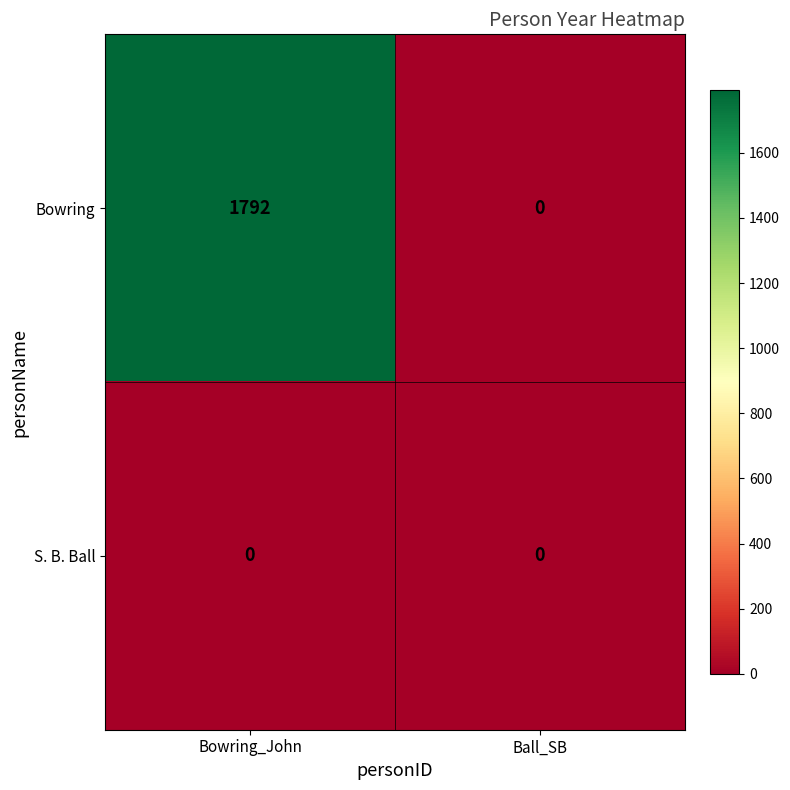

Count the number of categories in the chart.

2